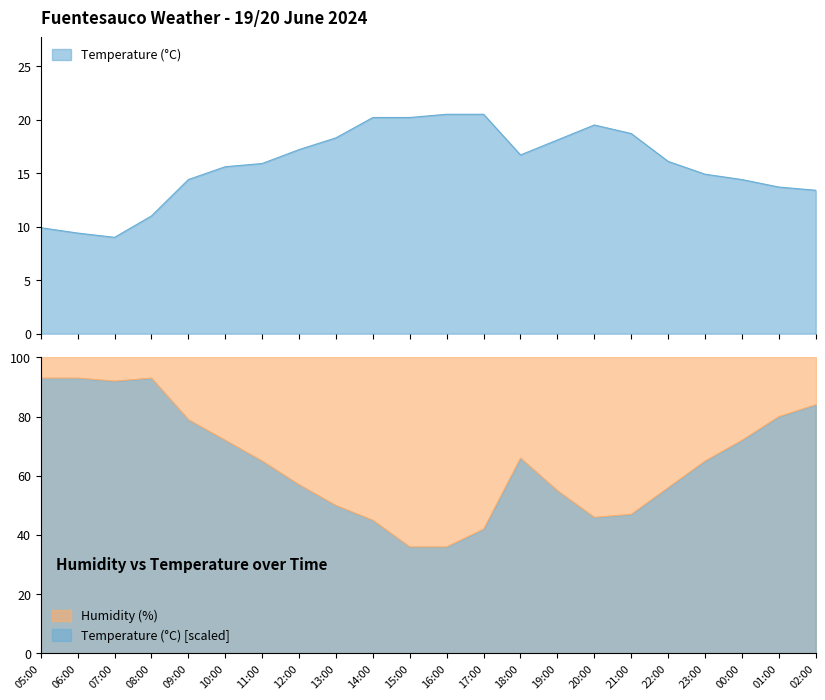

At 18:00, list the series in order from smallest to largest.

Temperature (C), Humidity (%)